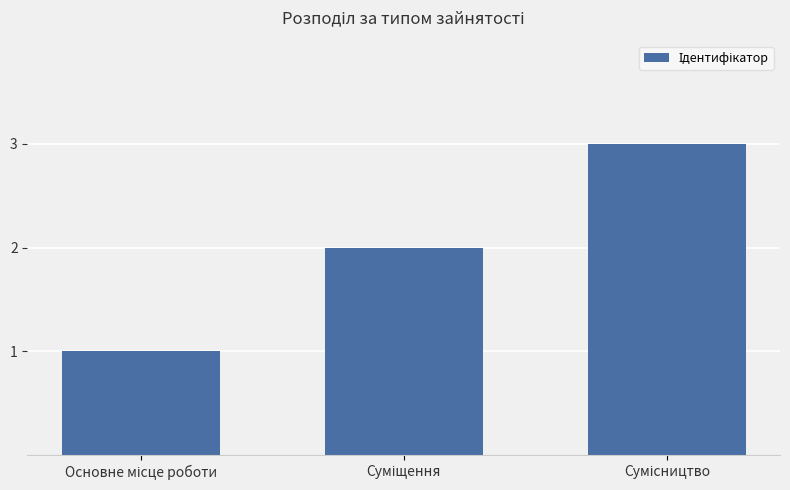

What is the greatest value displayed?

3